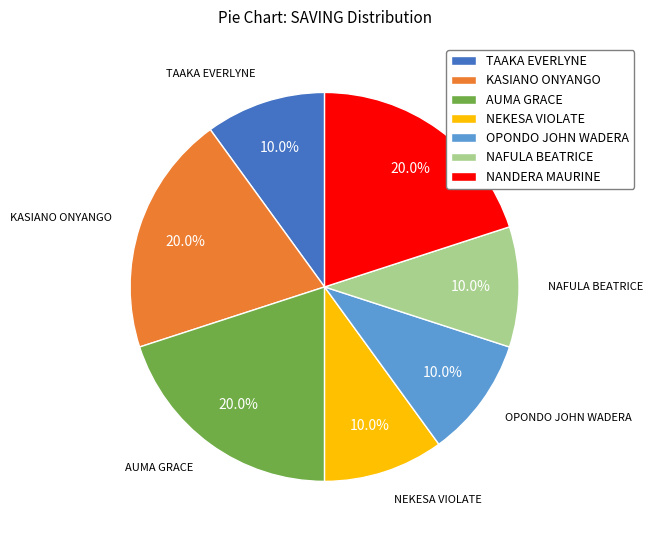

Count the number of slices in the pie.

7